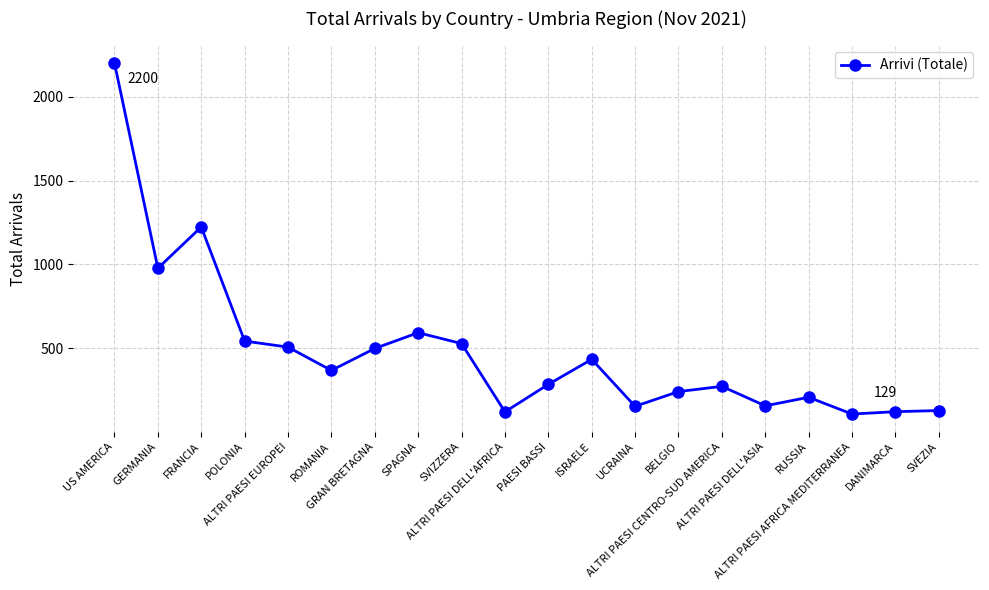

What is the value of the 5th point from the left?

507